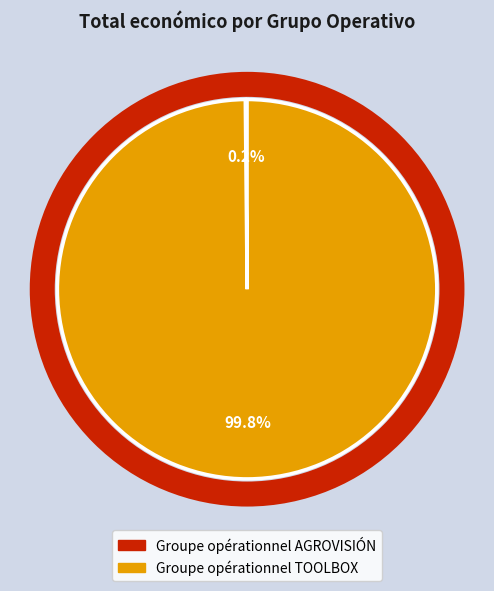

Does Groupe opérationnel TOOLBOX represent more than half of the total?

Yes